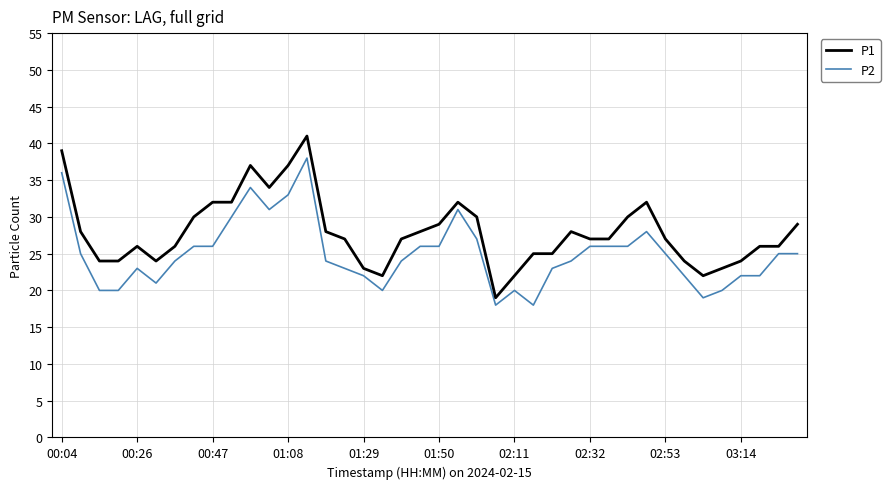

What is the difference between the second highest and minimum values in the P1 series?

20